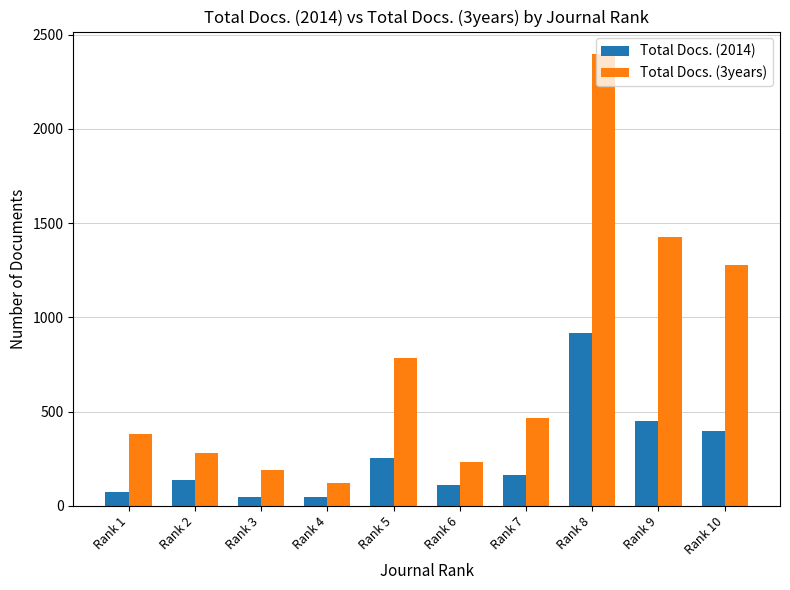

What are all the series names shown in the legend?

Total Docs. (2014), Total Docs. (3years)